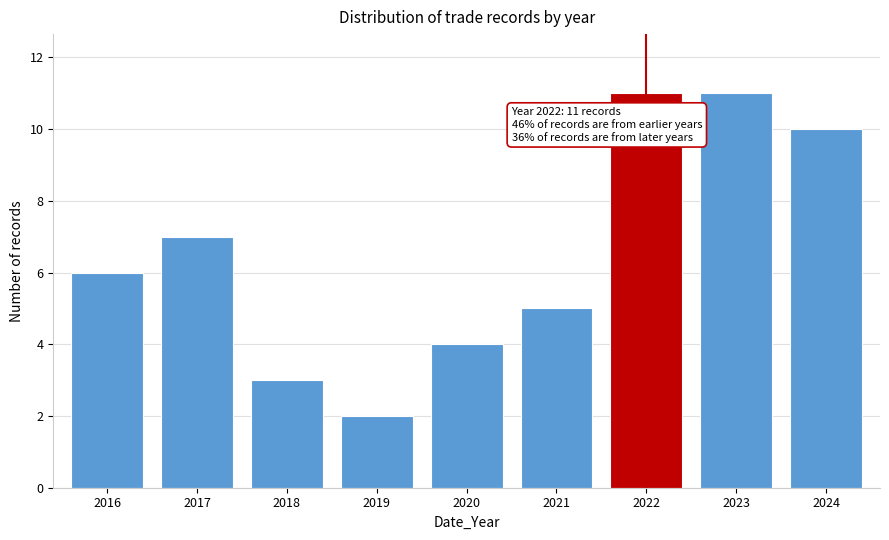

Reading right to left, extract all data points from this chart.

2024=10	2023=11	2022=11	2021=5	2020=4	2019=2	2018=3	2017=7	2016=6